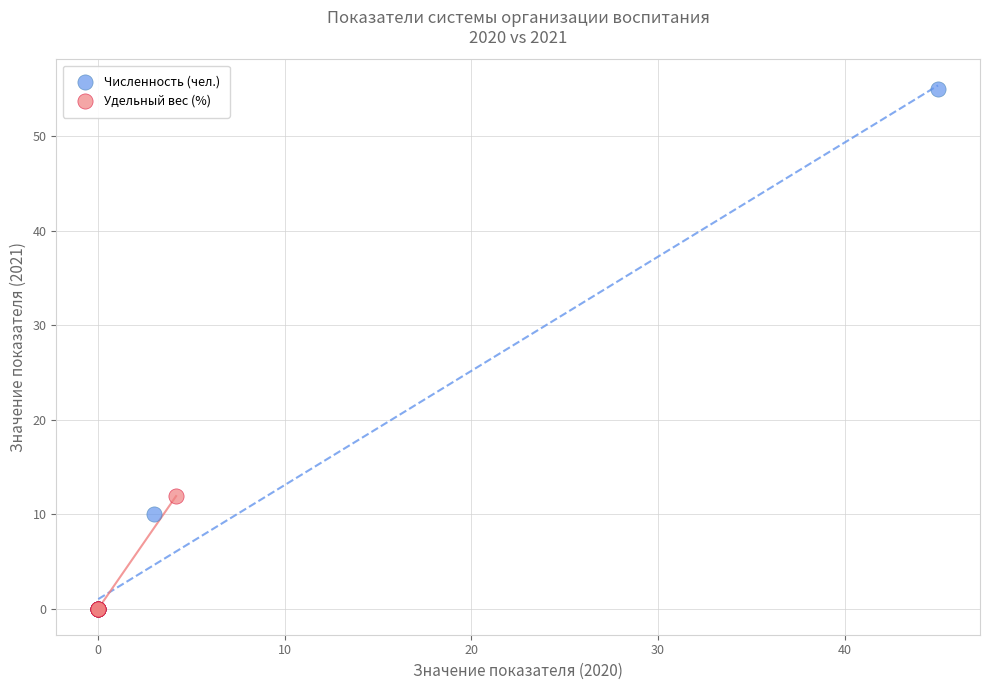

Which series reaches the maximum Y coordinate?

Численность (чел.)